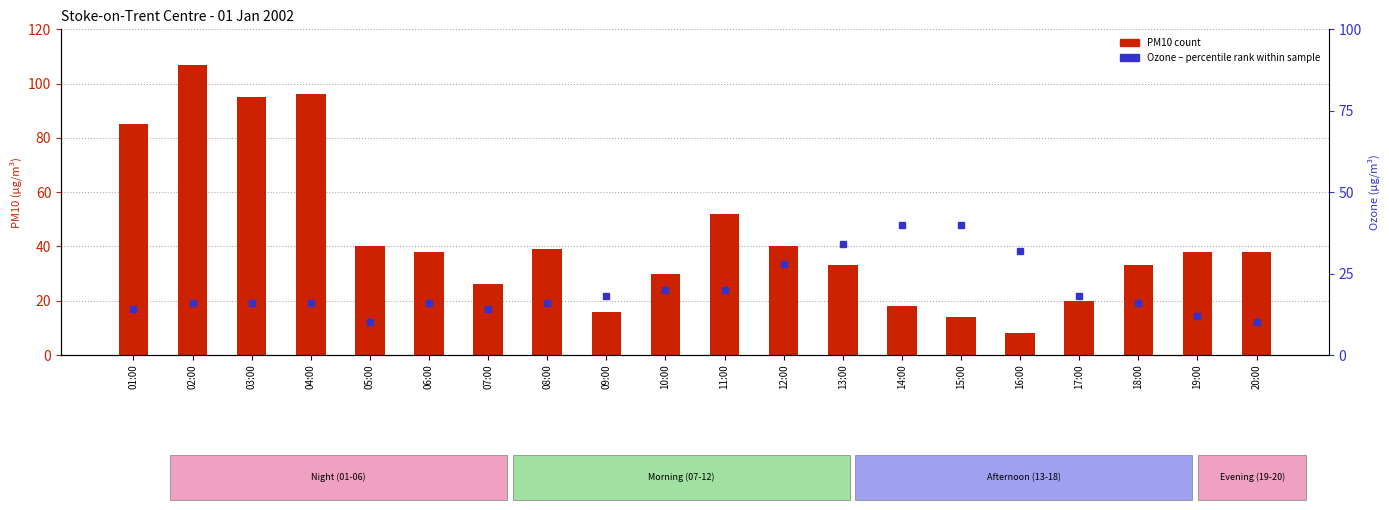

What is the highest value of the PM10 (count) series?

107